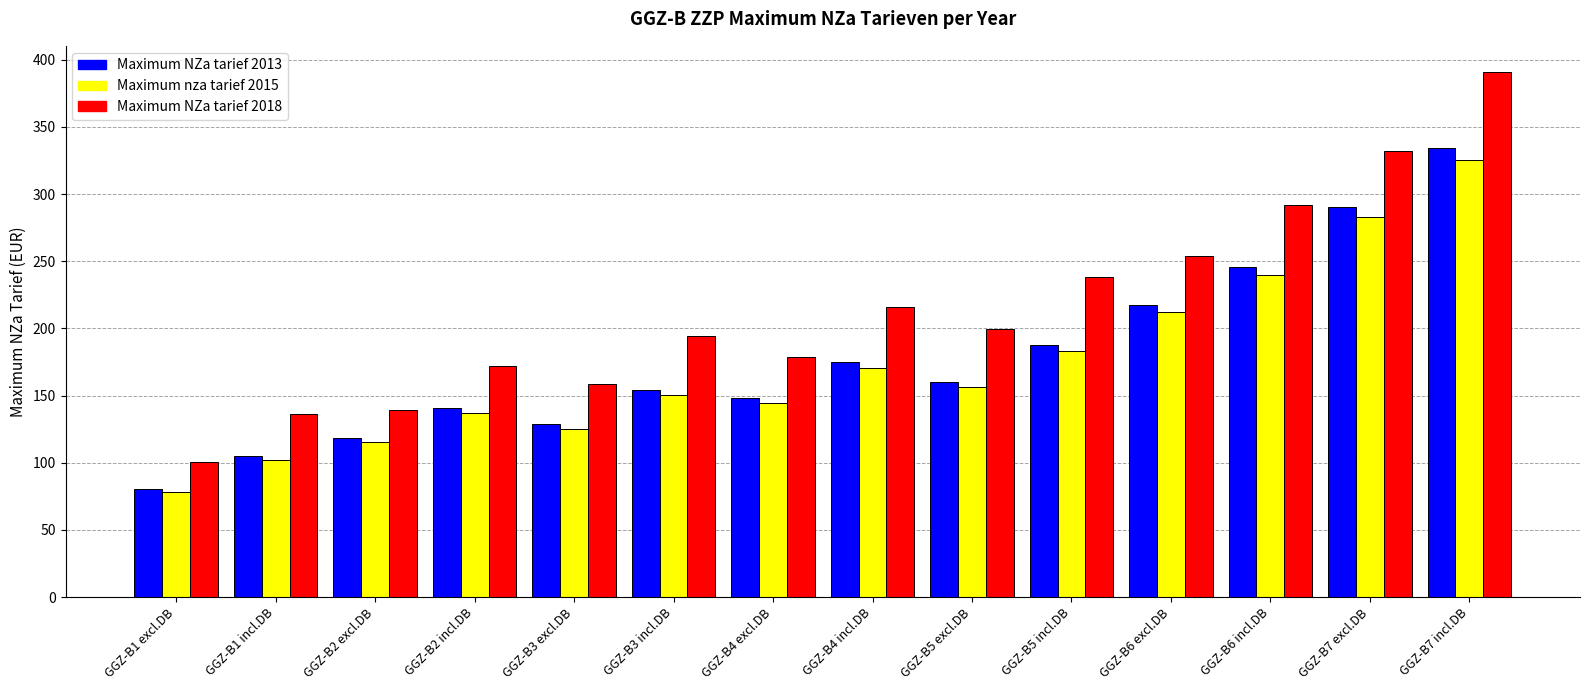

Which series changed the most between GGZ-B2 excl.DB and GGZ-B4 excl.DB?

Maximum NZa tarief 2018